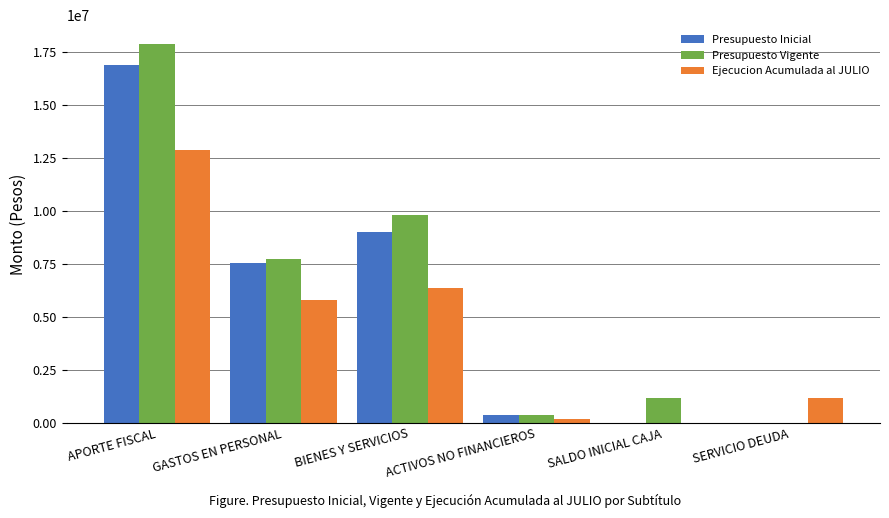

True or false: Presupuesto Inicial has a value of 14705522 at BIENES Y SERVICIOS.

False